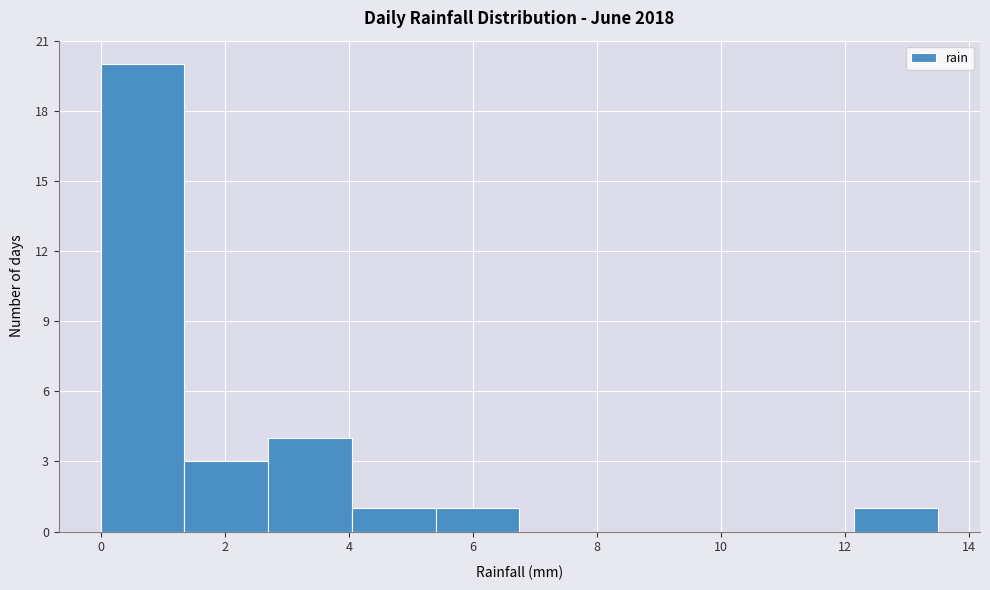

Reading left to right, list every bar in this chart as the range it spans on the x-axis followed by its height. Neither the bar edges nor the heights are printed on the chart, so give them approximately, as read against the axes.

0.00 to 1.35: 20
1.35 to 2.70: 3
2.70 to 4.05: 4
4.05 to 5.40: 1
5.40 to 6.75: 1
6.75 to 8.10: 0
8.10 to 9.45: 0
9.45 to 10.80: 0
10.80 to 12.15: 0
12.15 to 13.50: 1